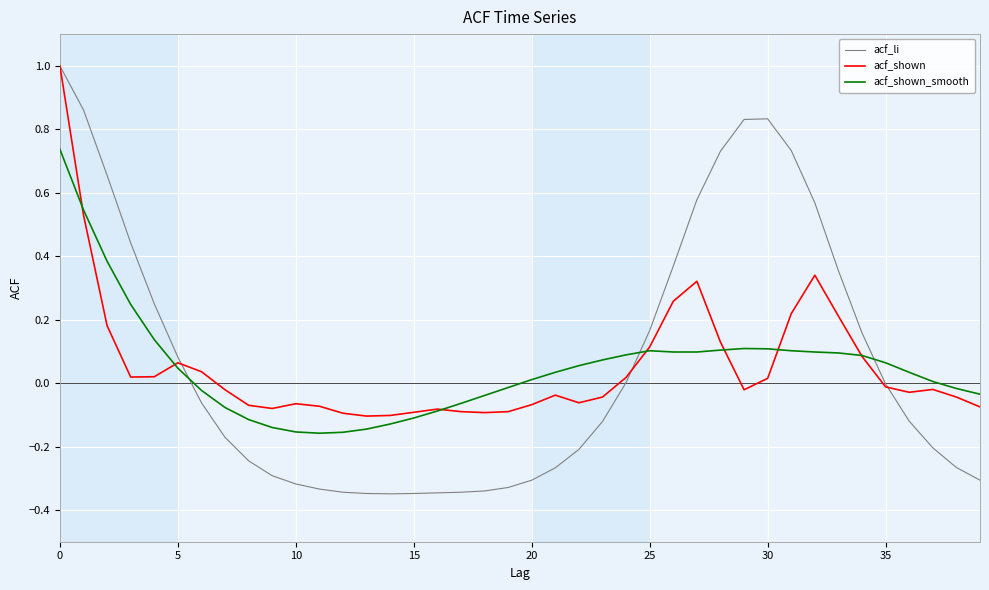

Which series has the widest spread of values?

acf_li